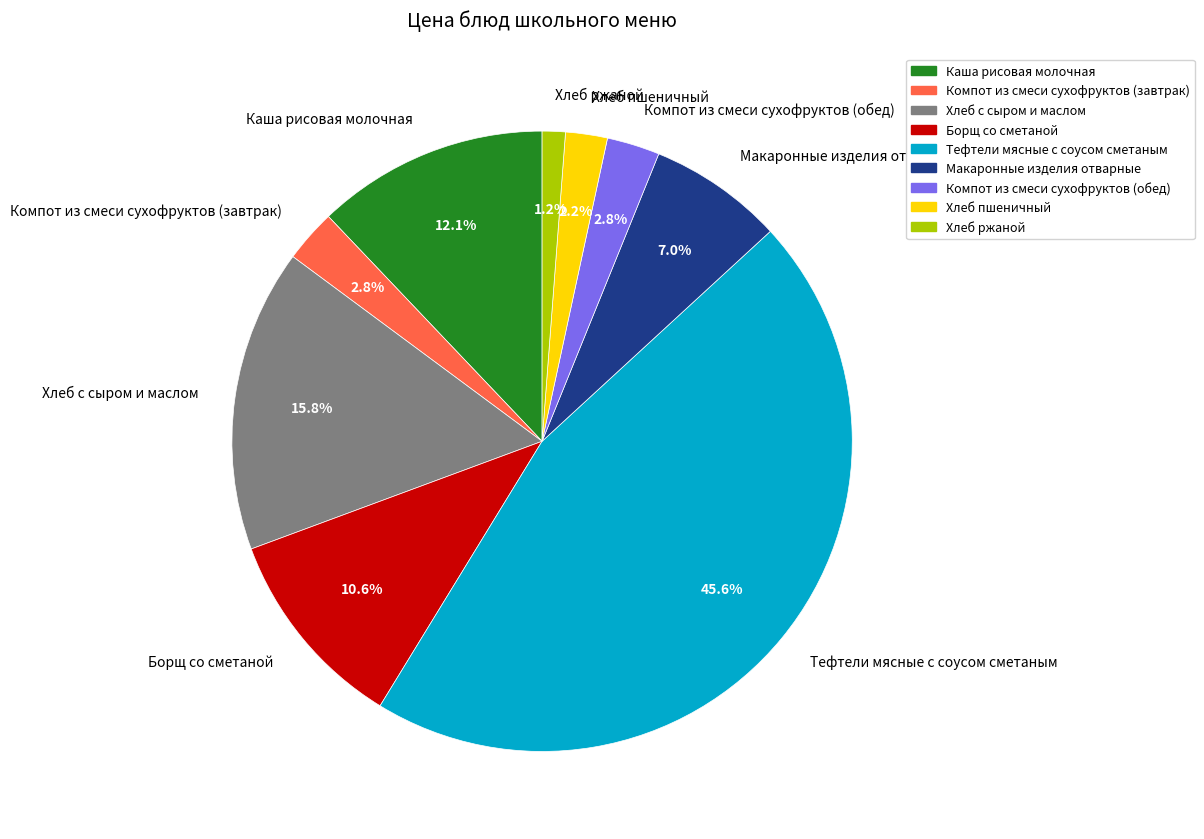

Between Макаронные изделия отварные and Каша рисовая молочная, which is larger?

Каша рисовая молочная